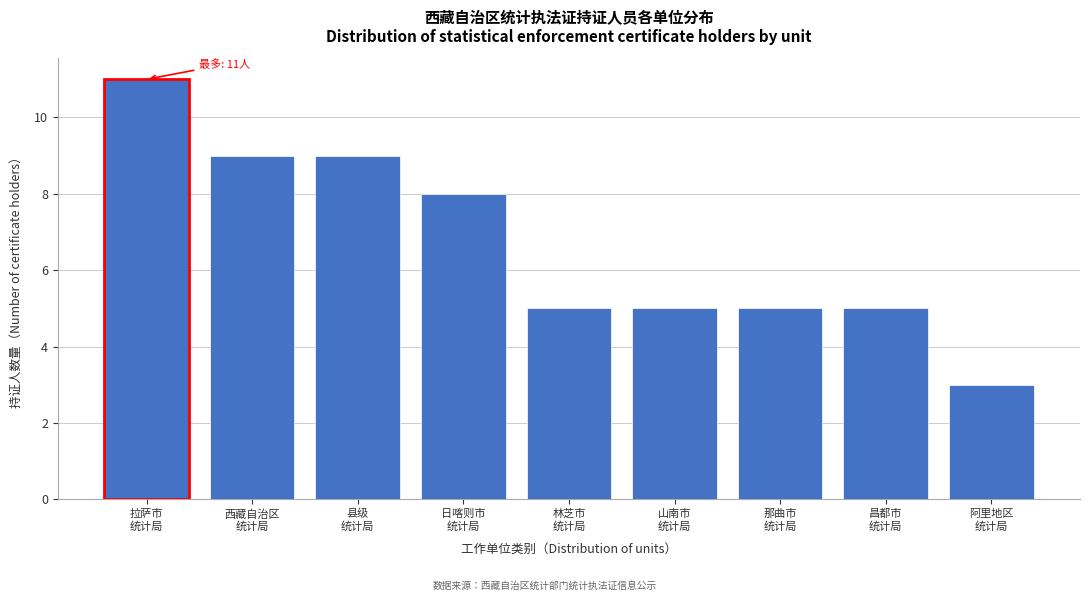

Reading left to right, list all the values displayed in this chart.

11	9	9	8	5	5	5	5	3